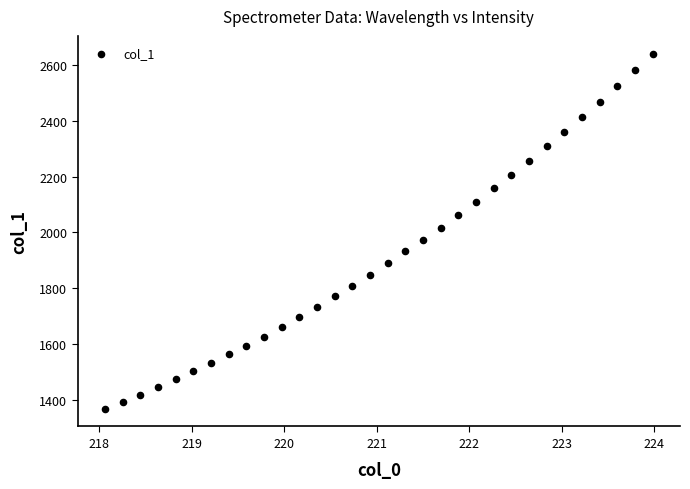

What is the range of X values (max minus min)?

5.9